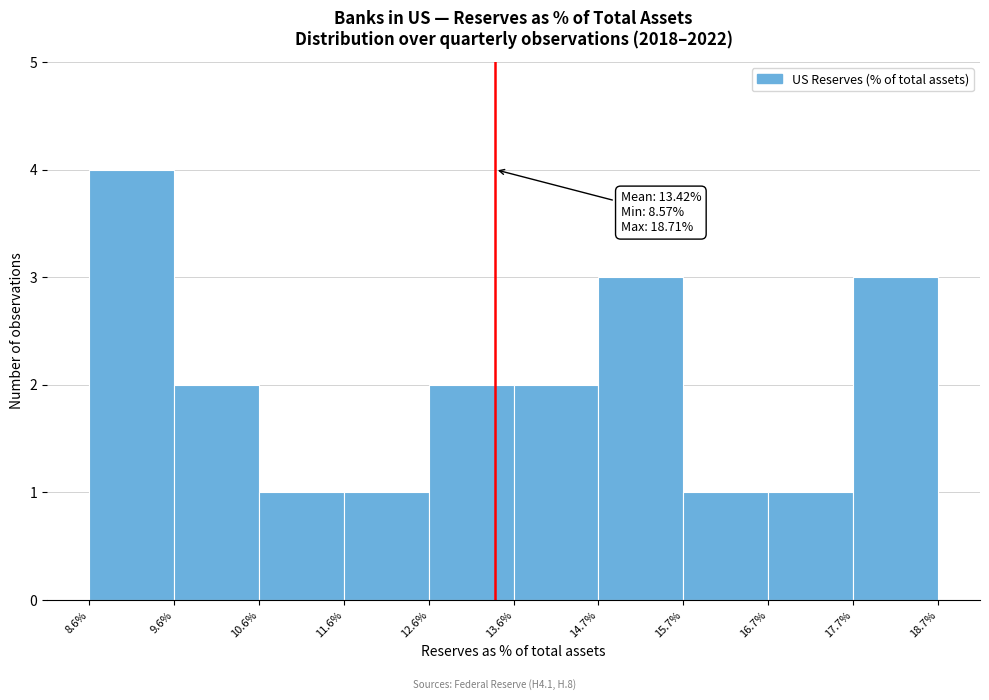

Which range on the x-axis has the tallest bar?

8.6% to 9.6%